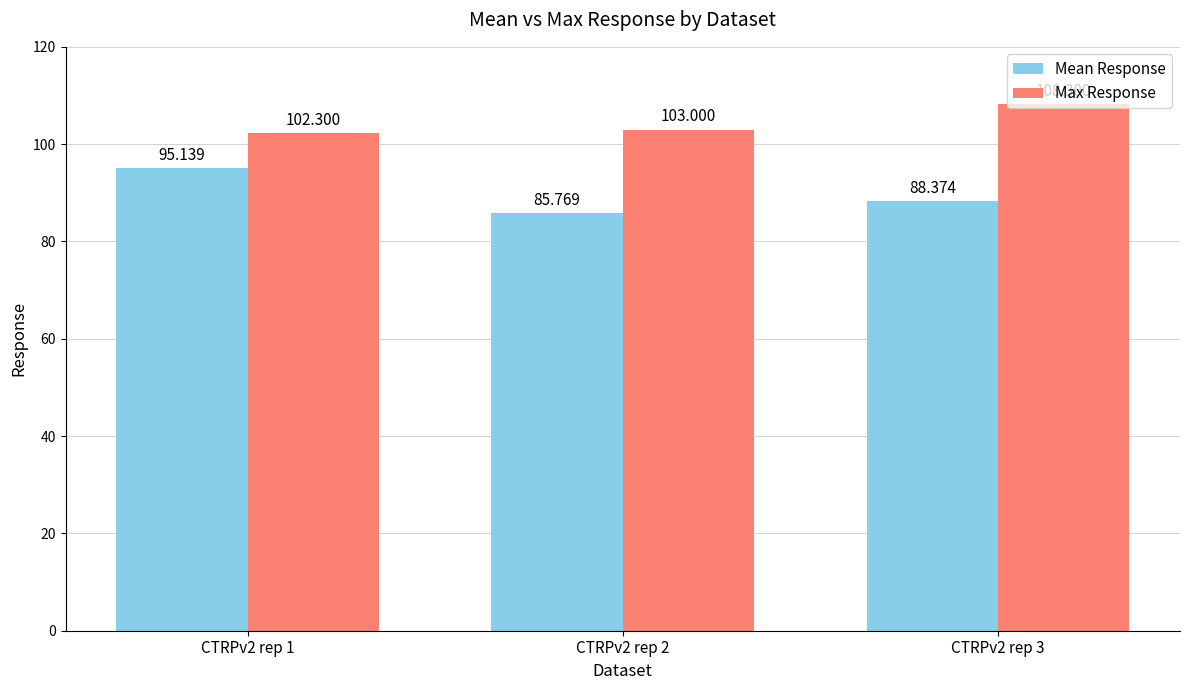

The value of Mean Response at CTRPv2 rep 3 is 88.4. True or false?

True